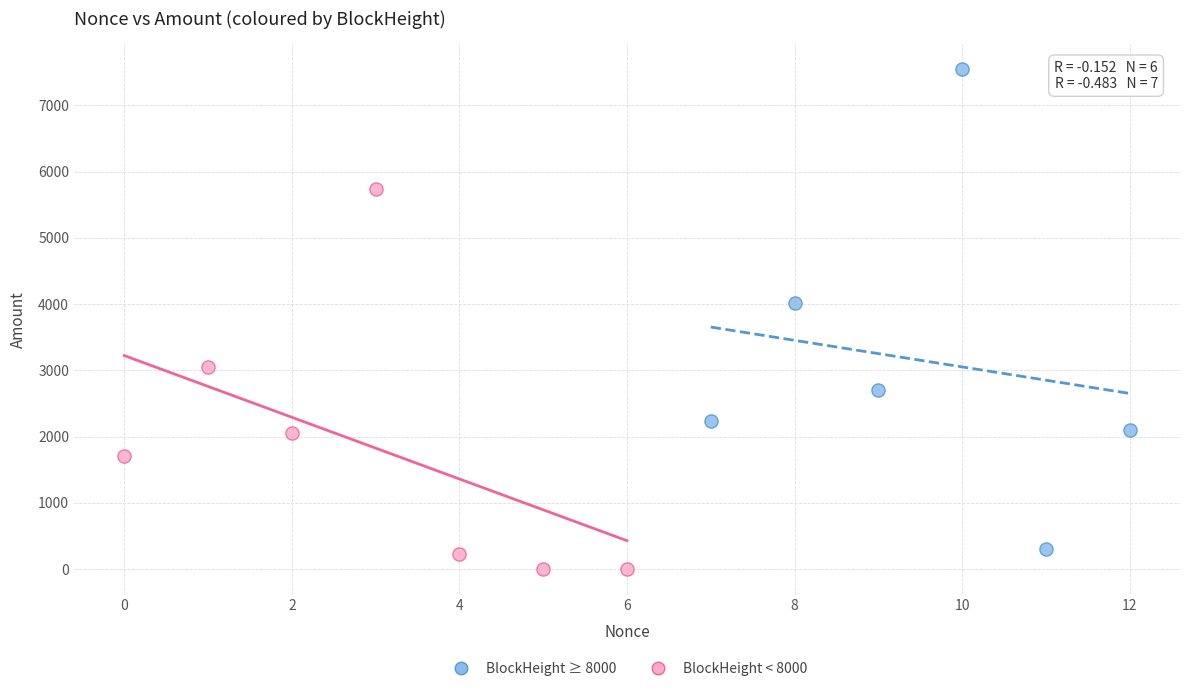

What are all the series names shown in the legend?

BlockHeight ≥ 8000, BlockHeight < 8000